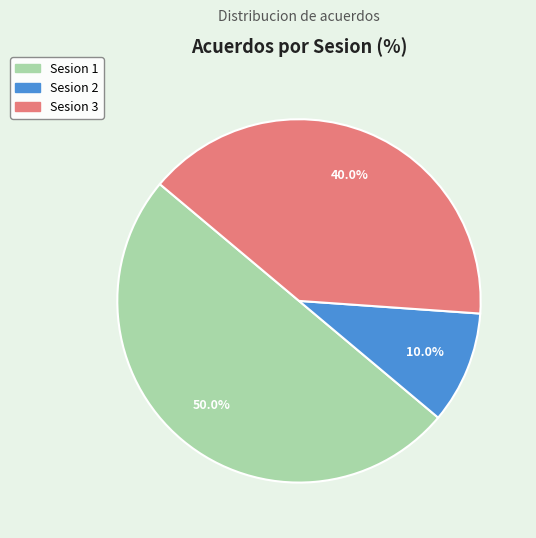

Which has a higher value, Sesion 1 or Sesion 3?

Sesion 1